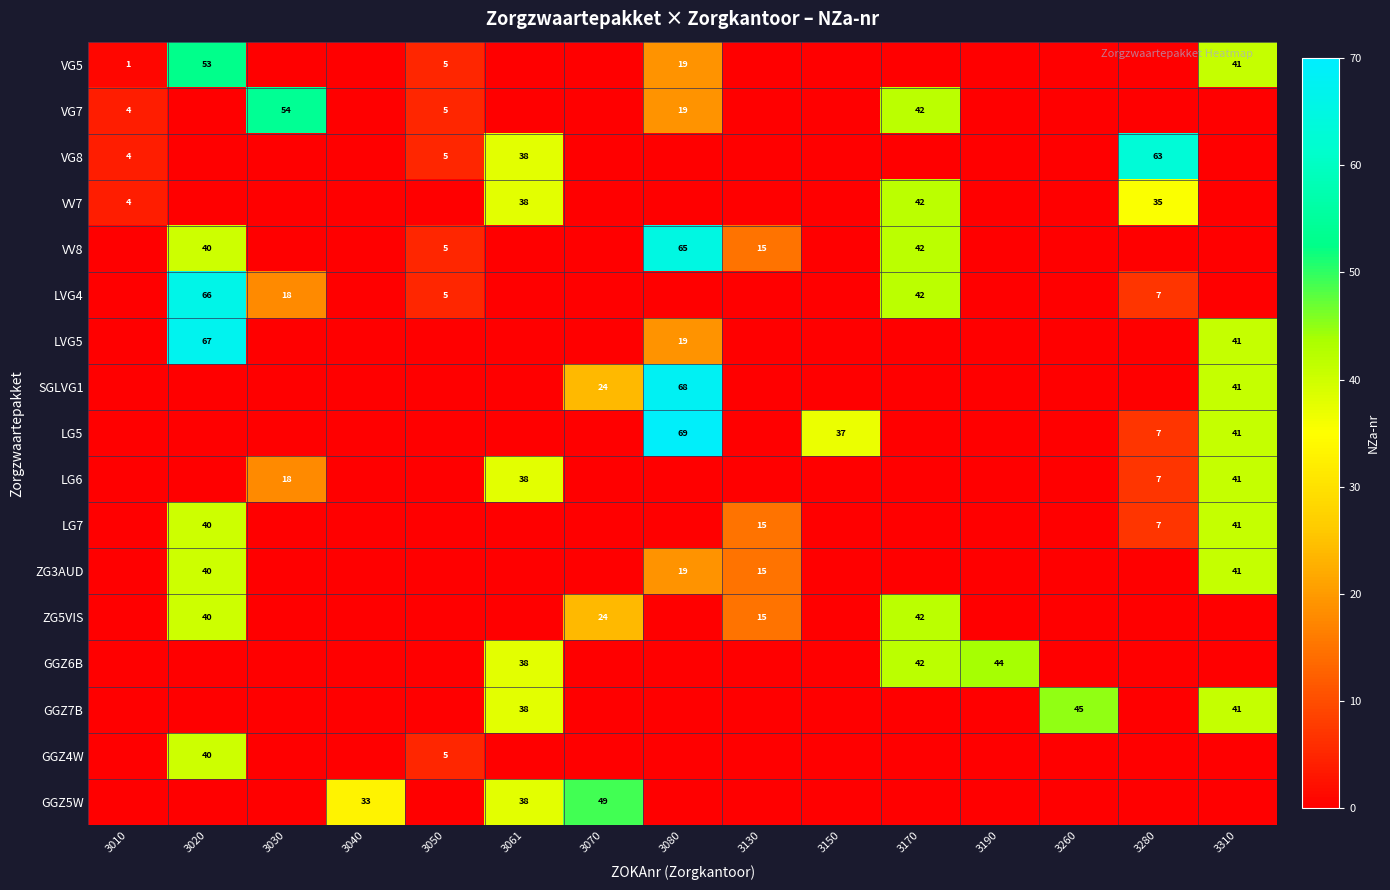

Is it true that ZG3AUD equals 25 at 3130?

False